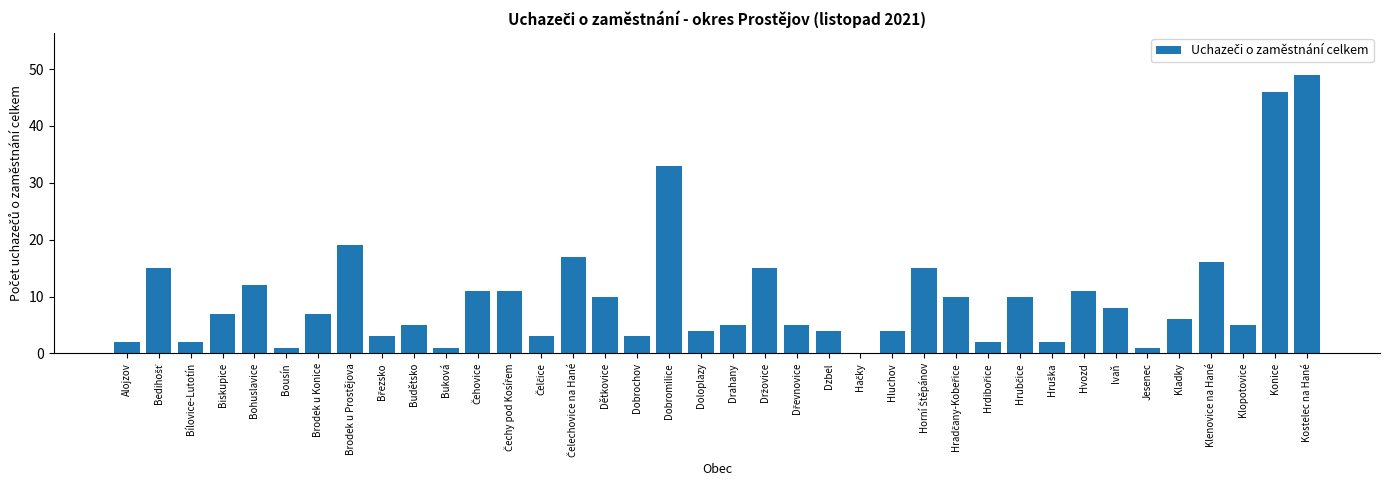

The value at Dobromilice is 15. True or false?

False